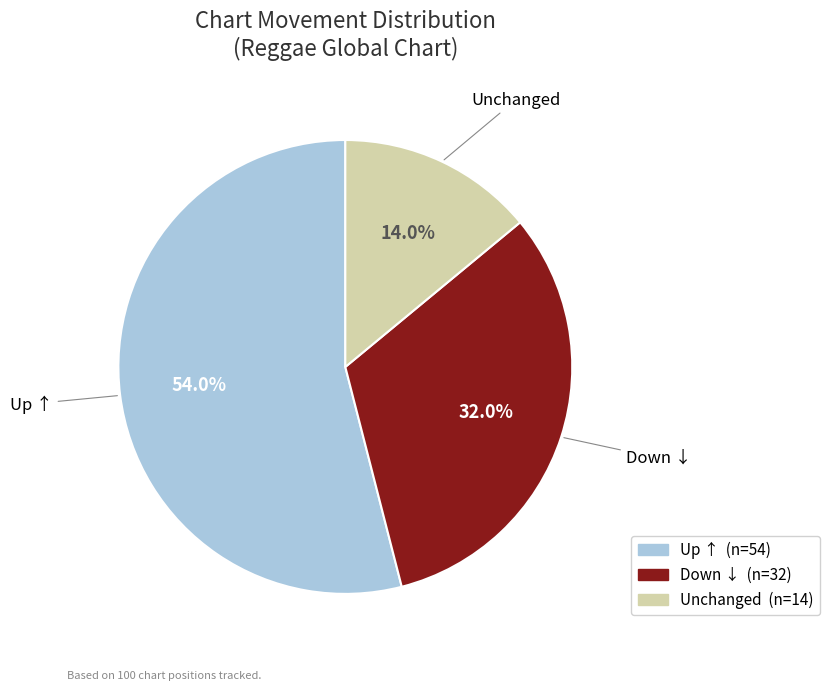

Count the number of slices in the pie.

3